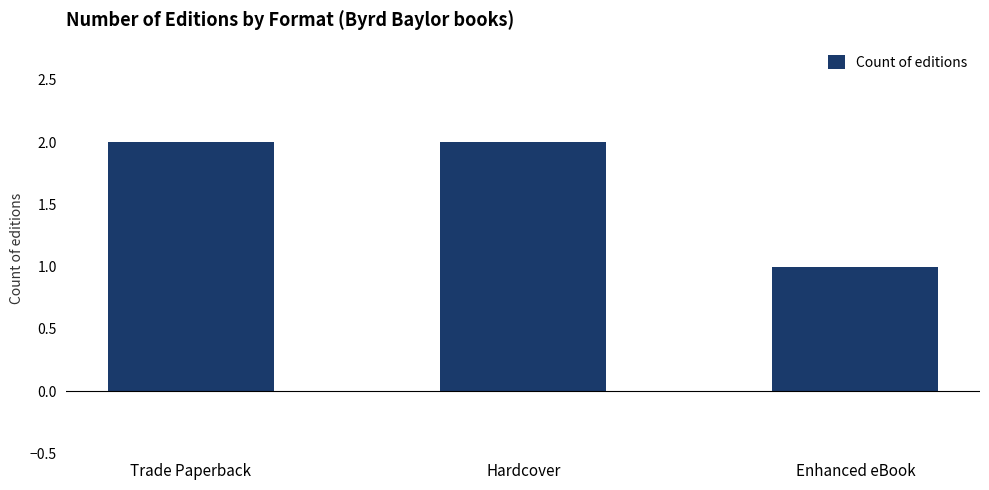

How many categories are shown in the chart?

3